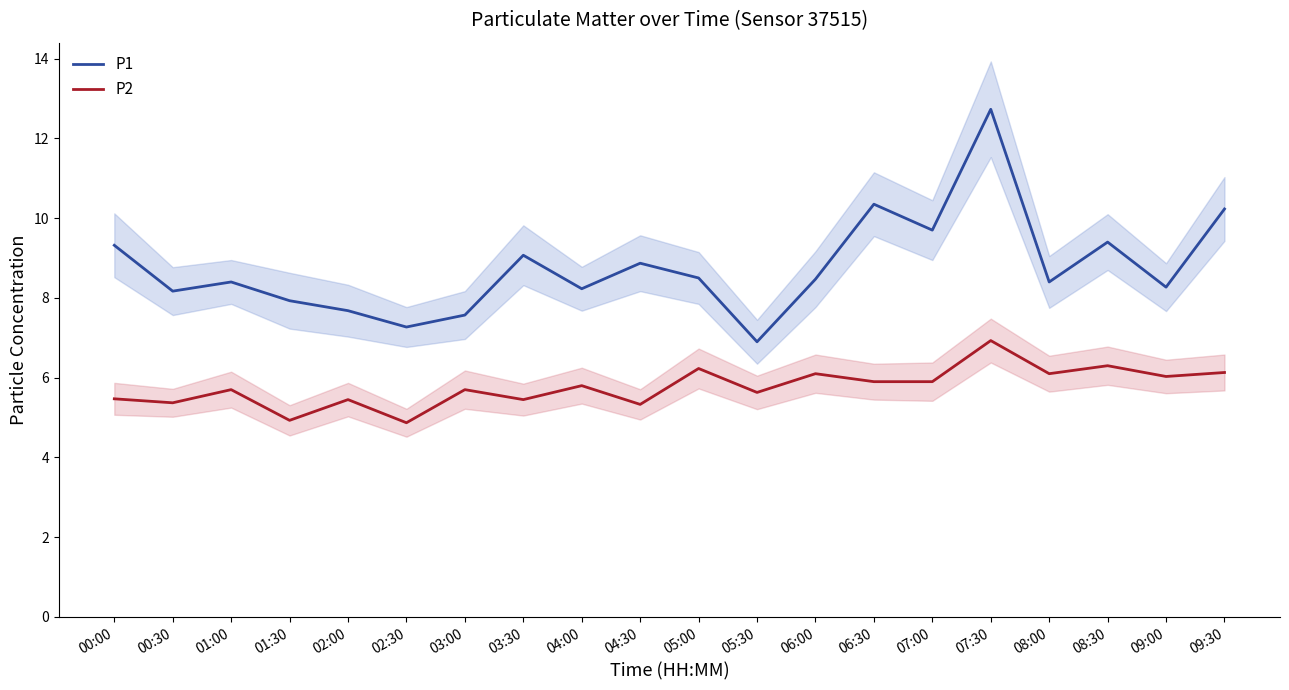

How many data points does each series have?

20